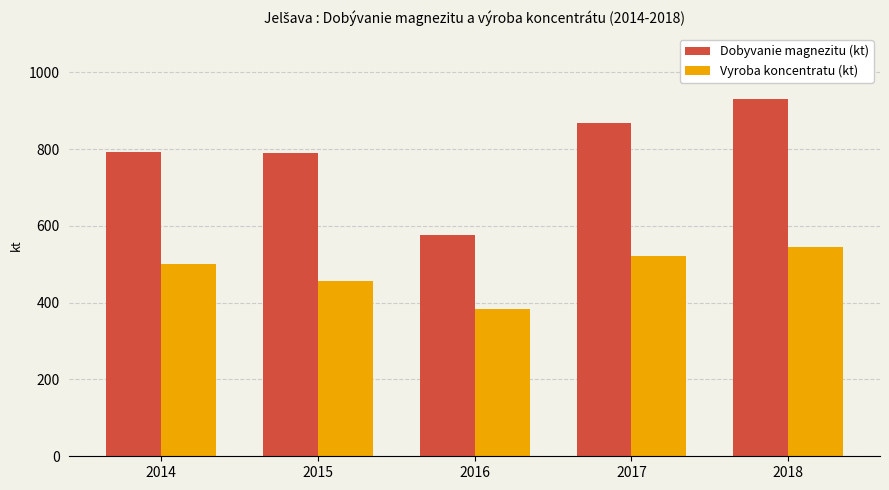

How many bars are there in each group?

2